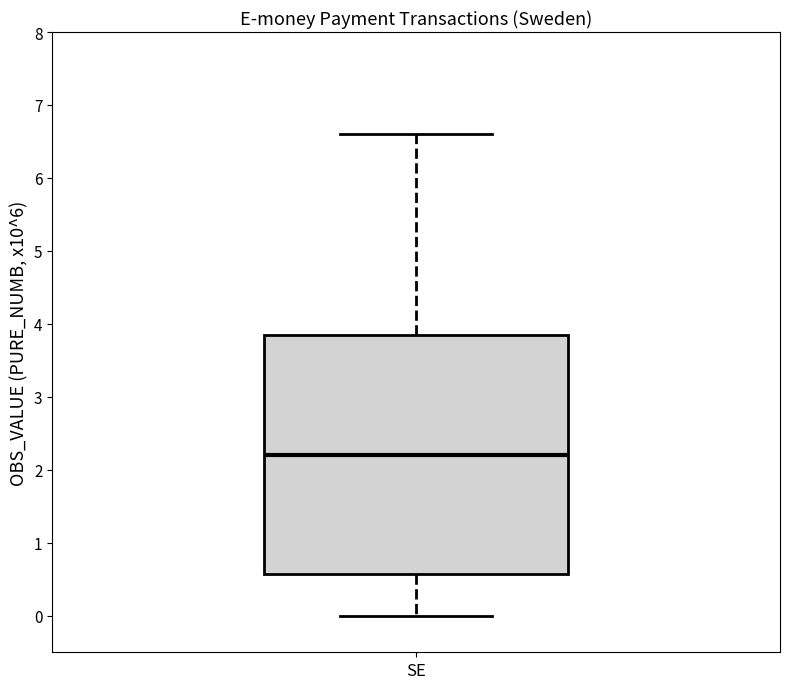

Where does the upper whisker of the box for SE end on the y-axis? The values are not printed on the chart, so give them approximately, as read against the axis.

6.6